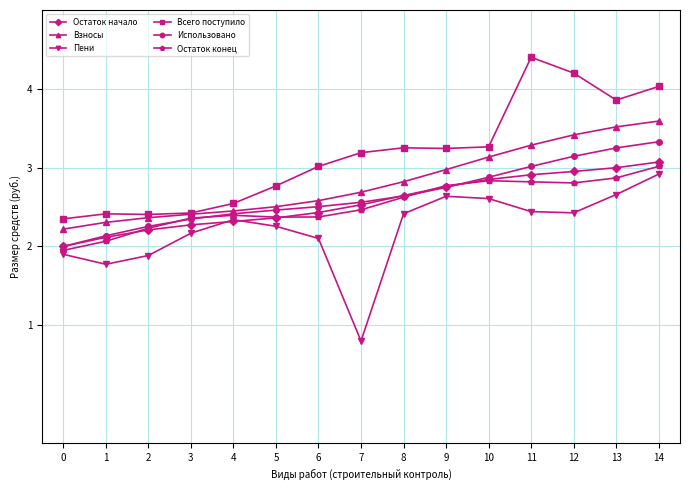

At which category is the sum across all series the highest?

14